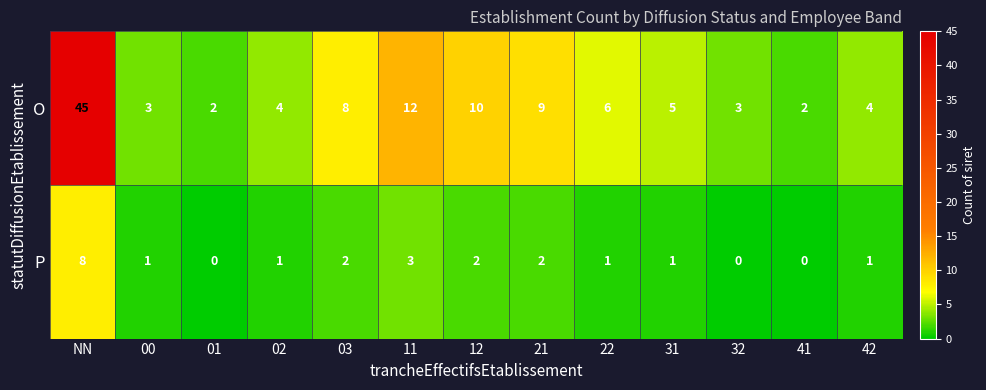

At which label does P first exceed 1?

NN